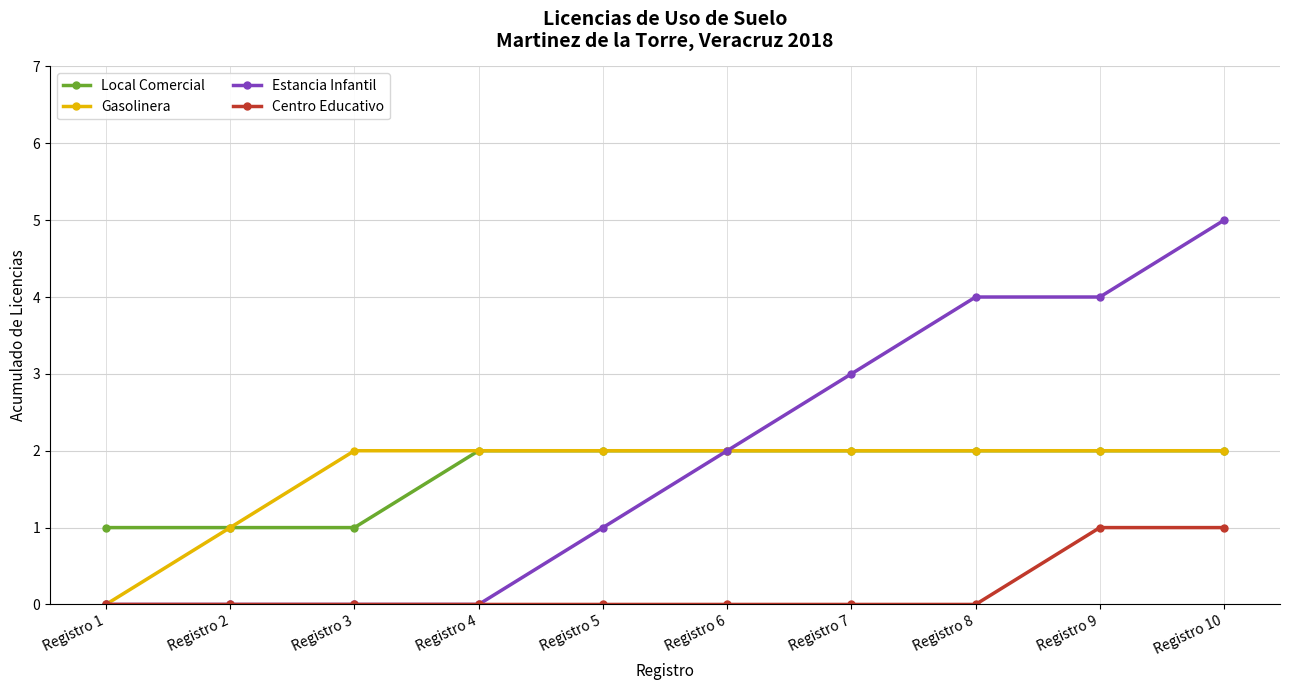

Which label corresponds to the largest value in the chart?

Registro 10